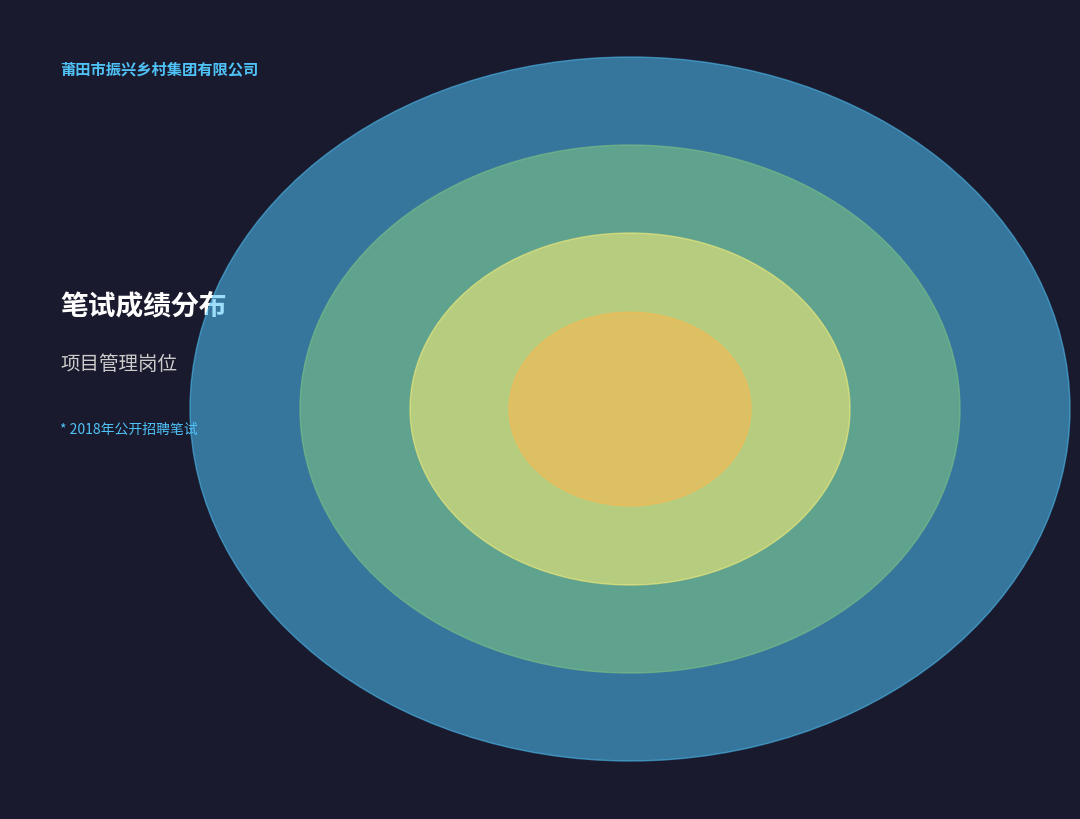

To the nearest percent, what percentage of the pie is 180901269?

9%